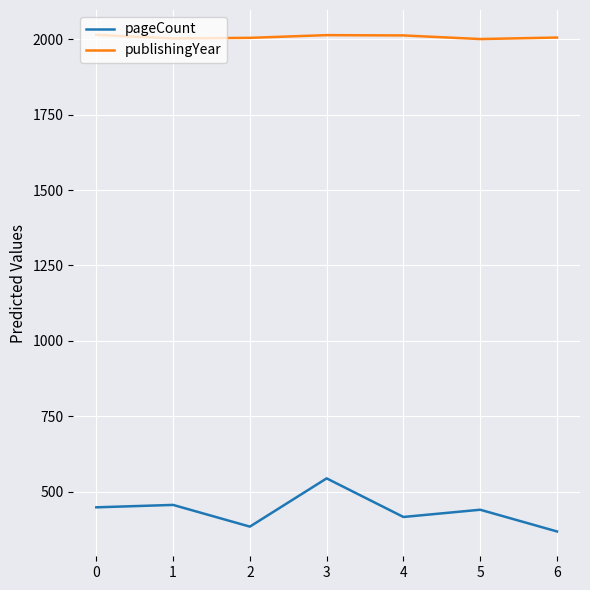

Rank the series by their maximum value, from lowest to highest.

pageCount, publishingYear